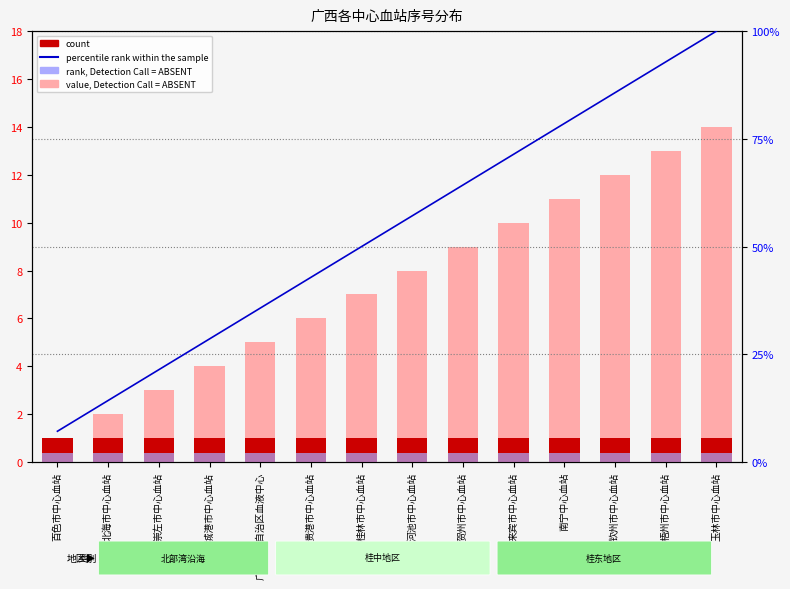

Count the number of data series in this chart.

4